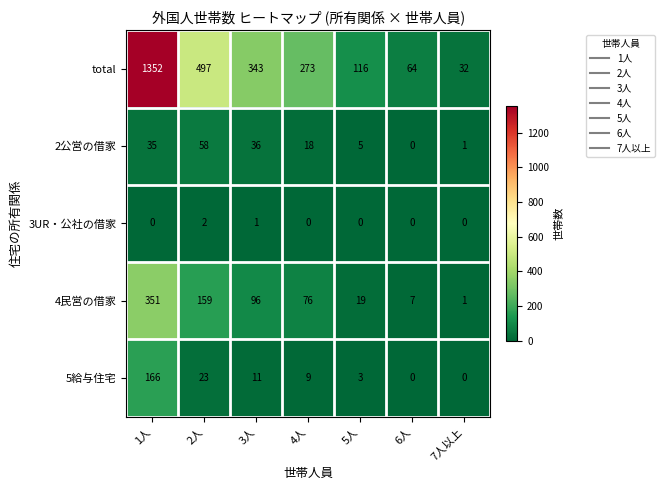

True or false: 4民営の借家 has a value of 7 at 6人.

True